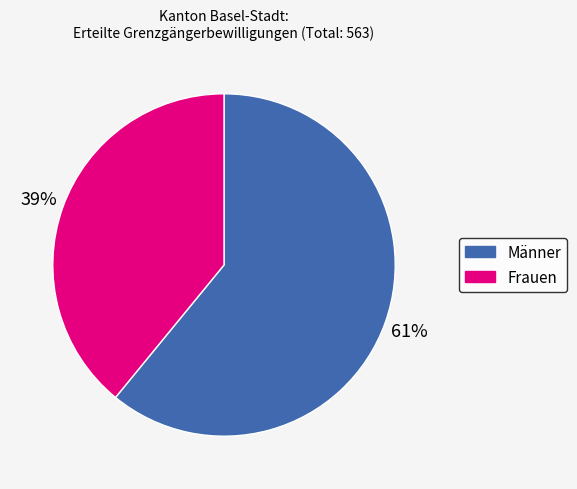

To the nearest percent, what is the average slice percentage?

50%